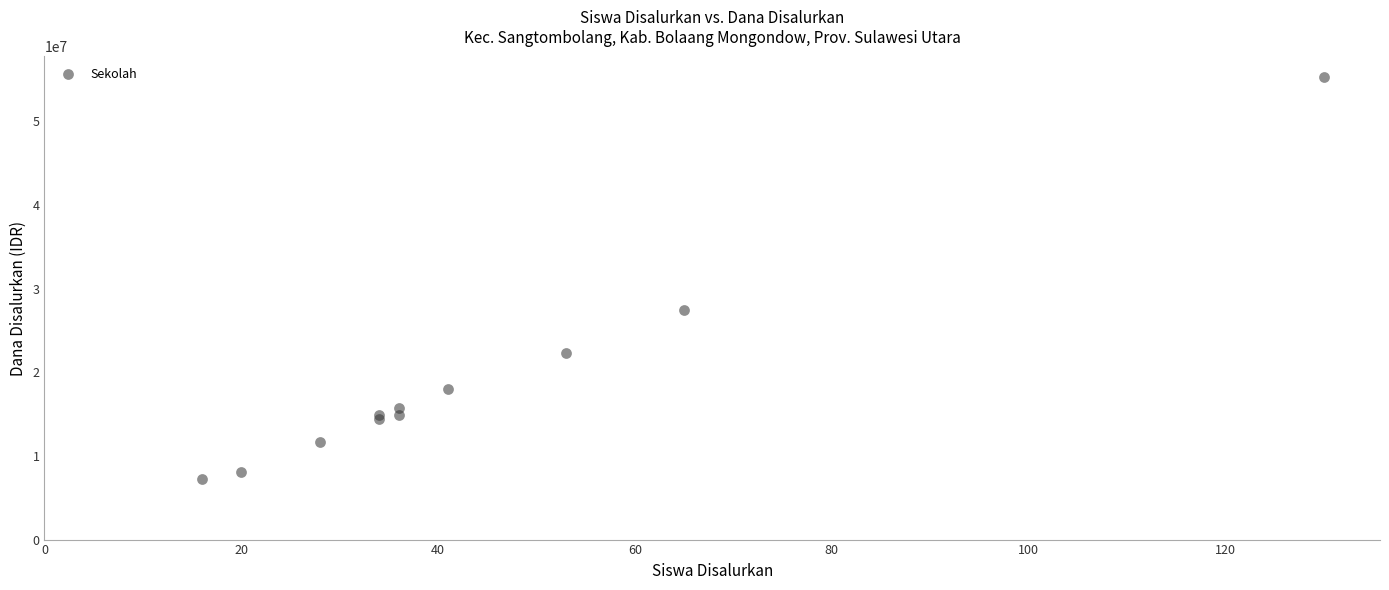

What Y value in the scatter plot is closest to 31275000?

27450000